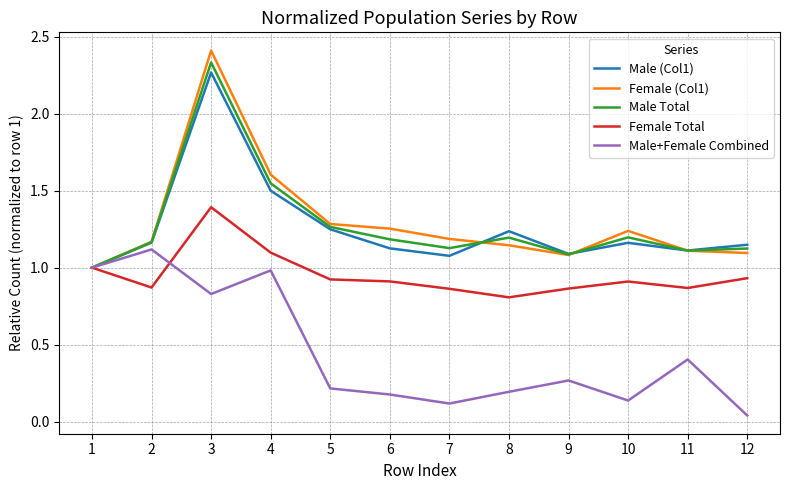

Where is the first local maximum for Female Total?

3